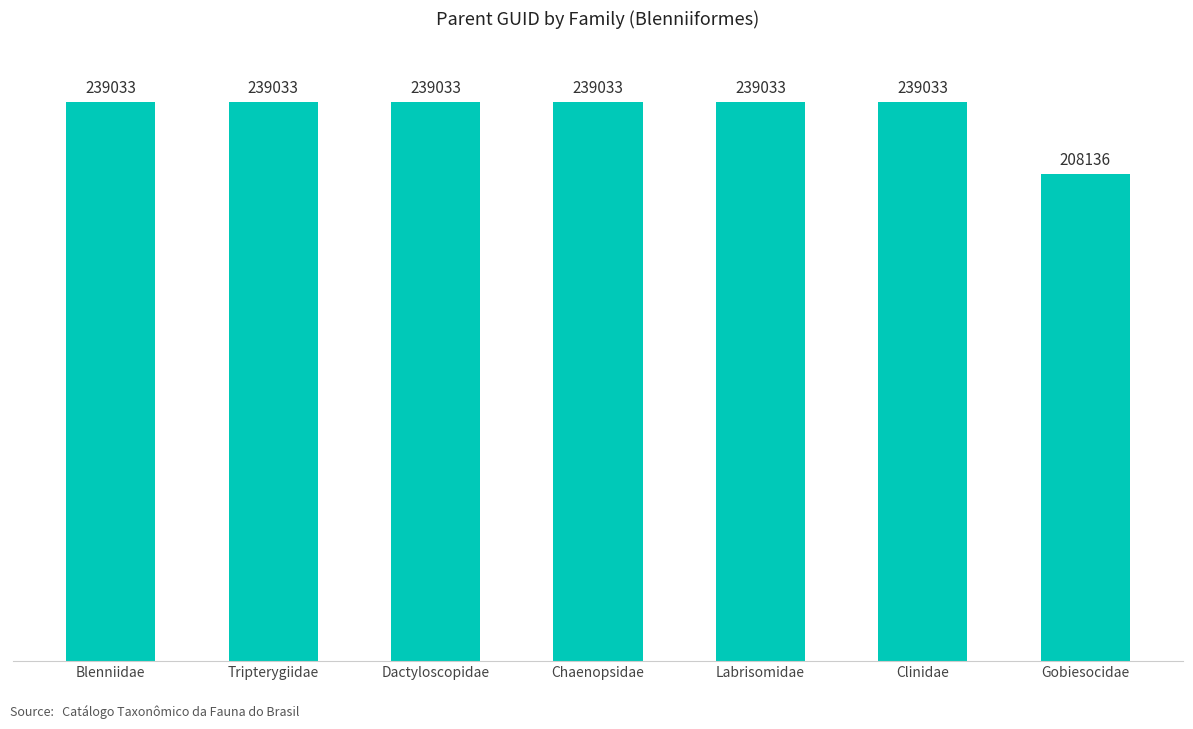

Reading left to right, list all the values displayed in this chart.

239033	239033	239033	239033	239033	239033	208136